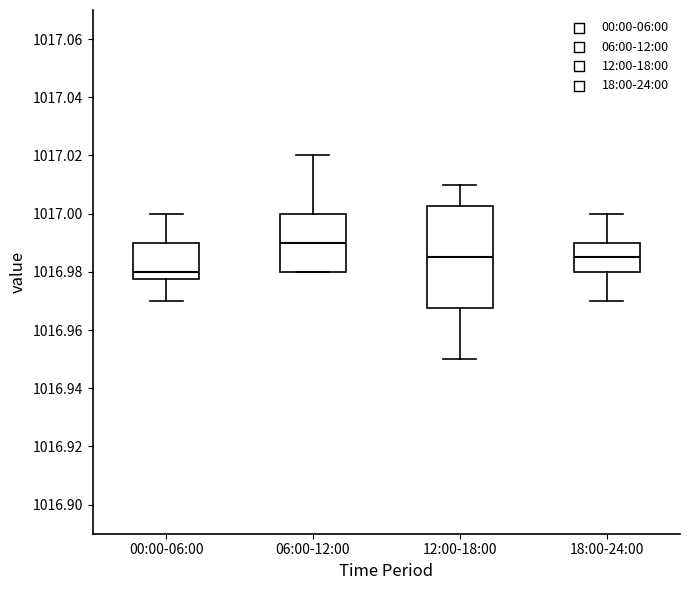

Which box's median line is the highest?

06:00-12:00